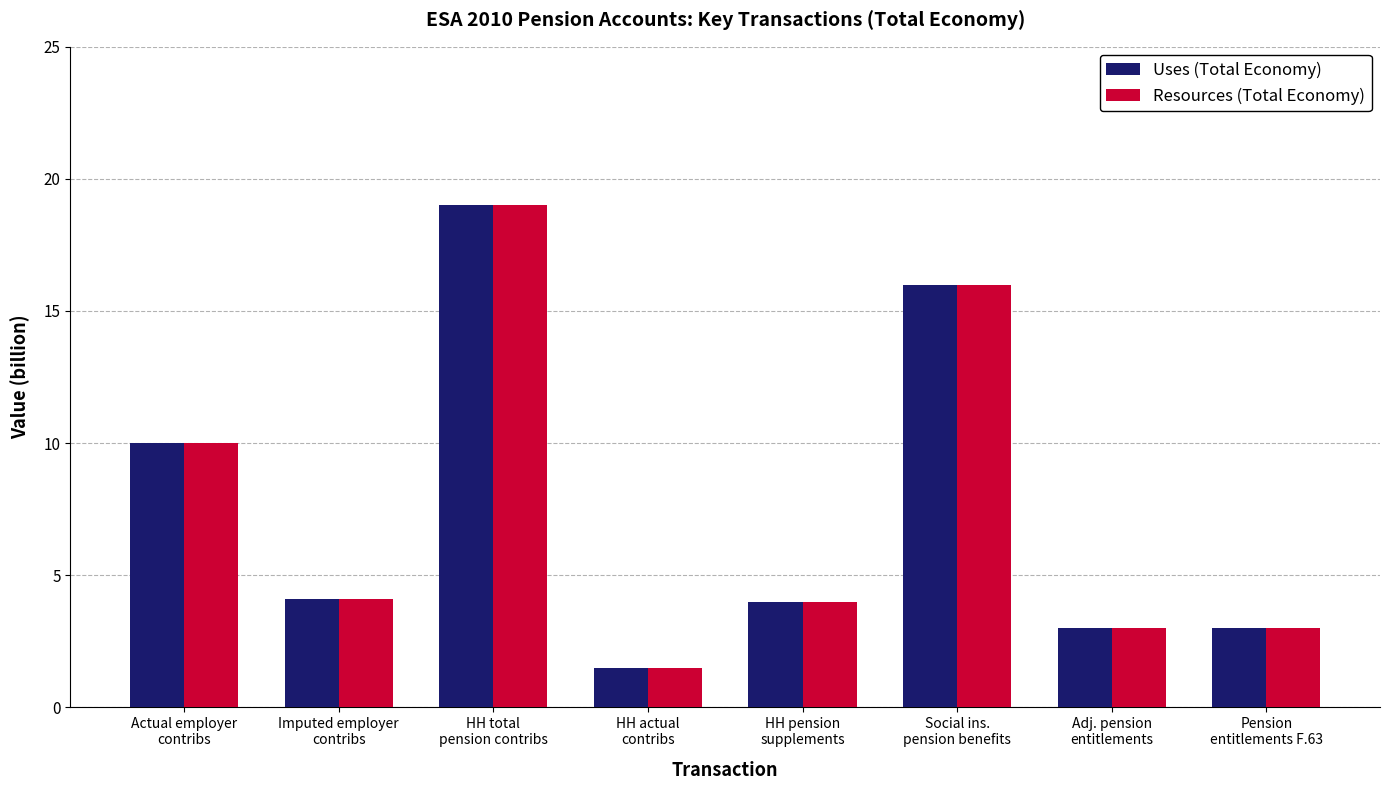

What is the sum of the Resources (Total Economy) values at HH actual
contribs and Social ins.
pension benefits?

17.5